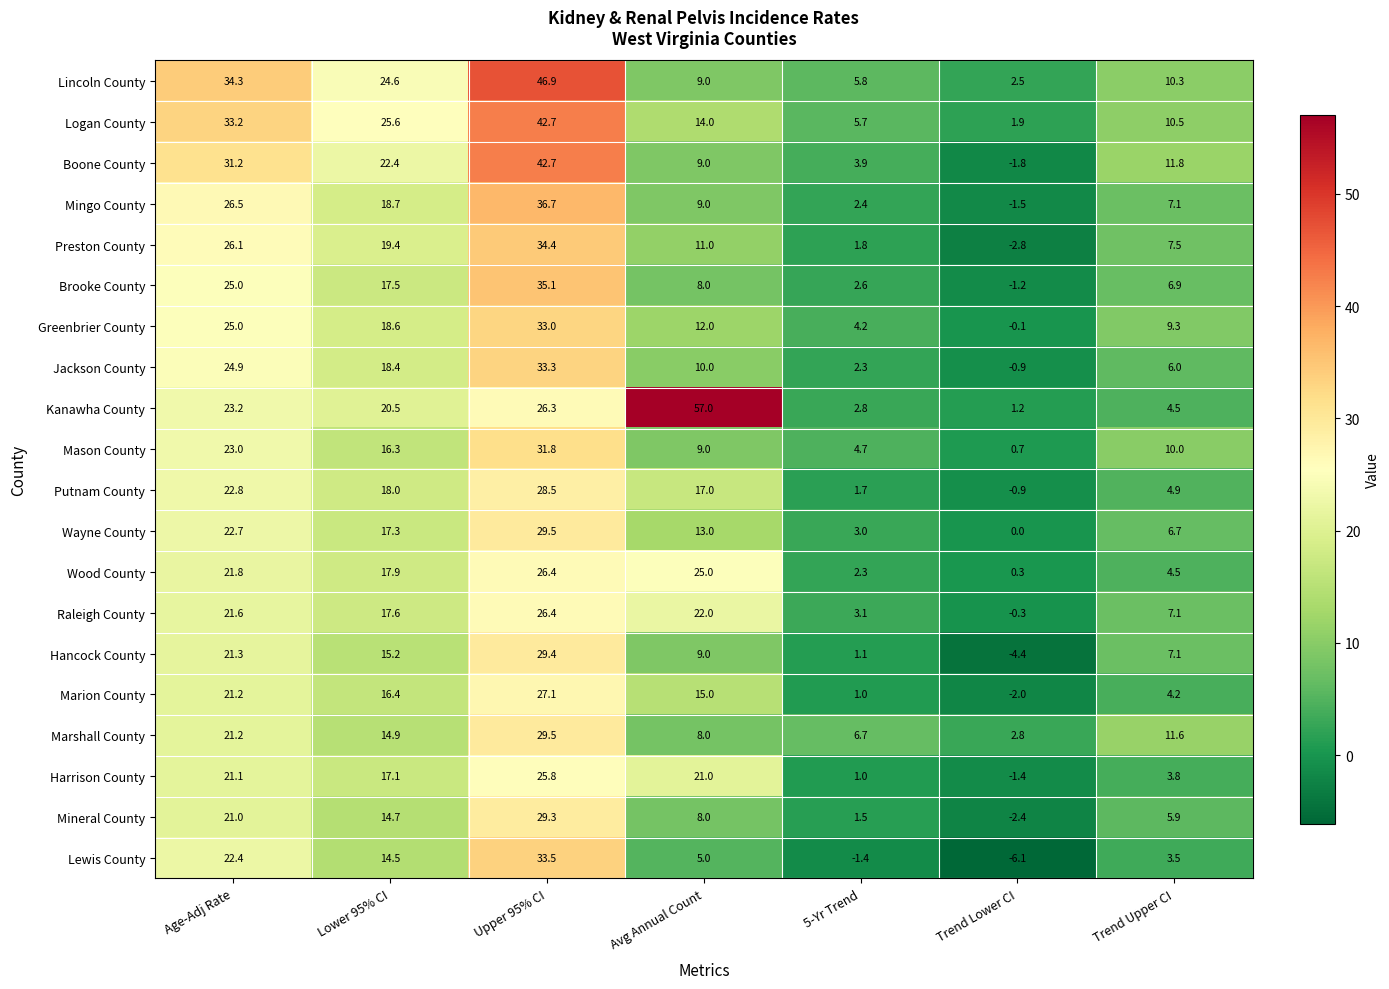

What is the difference between the second highest and minimum values in the Jackson County series?

25.8